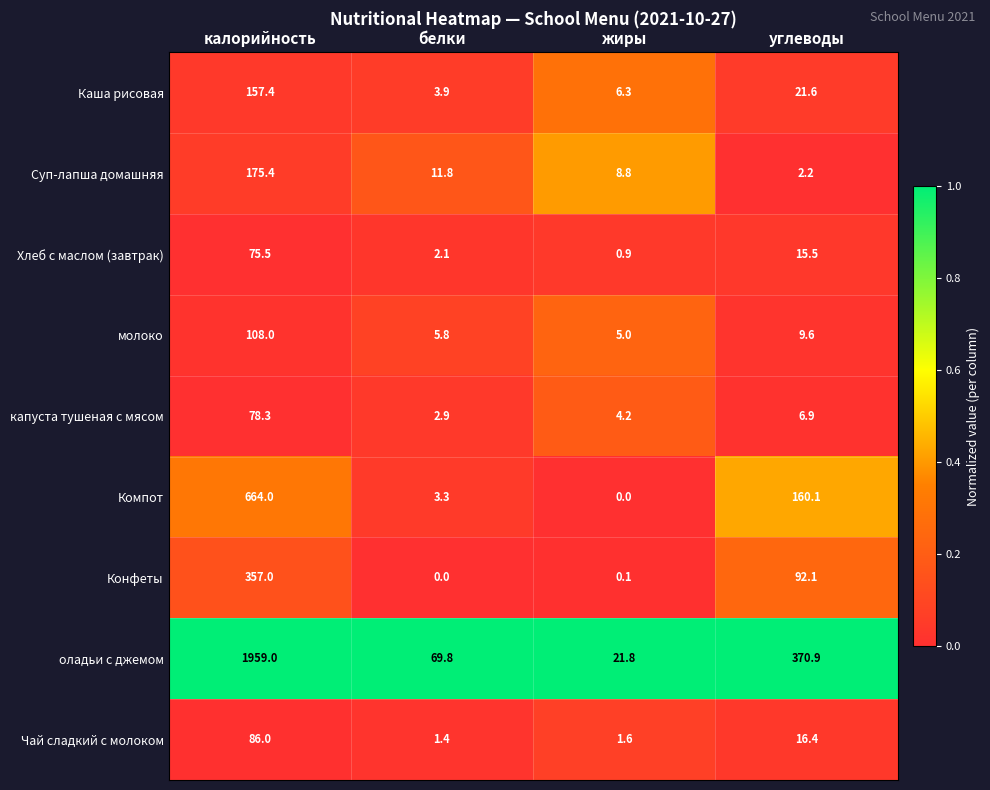

What is the greatest value displayed?

1959.0